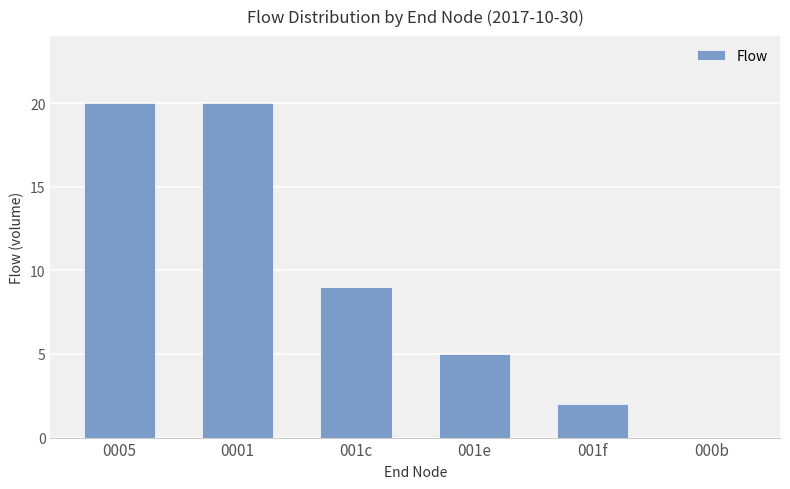

What is the ratio of the value at 001e to the value at 001f?

2.5